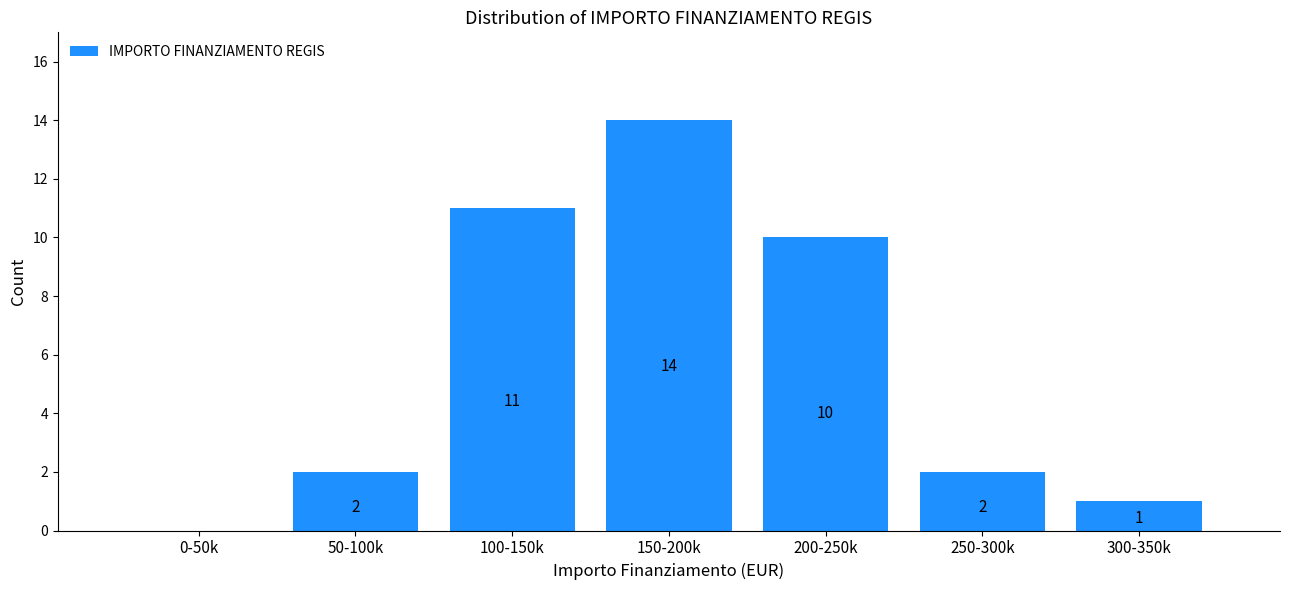

Reading left to right, extract all data points from this chart.

0-50k=0	50-100k=2	100-150k=11	150-200k=14	200-250k=10	250-300k=2	300-350k=1